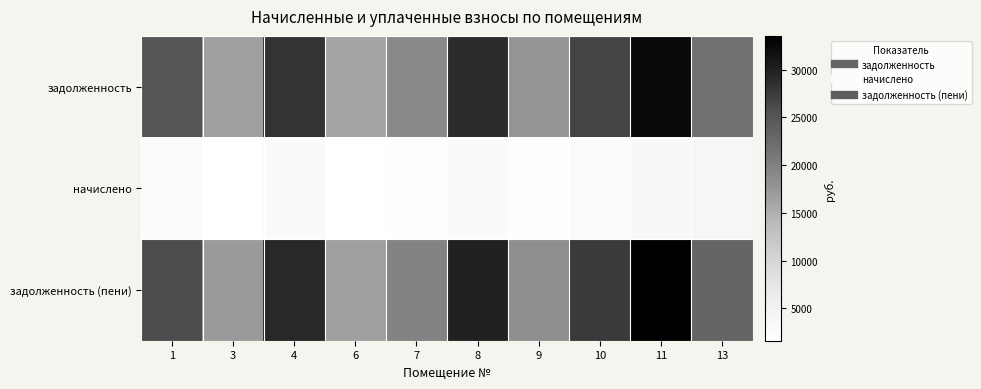

Reading right to left, extract all data points from this chart.

задолженность: 13=21788.8	11=32464.9	10=26742.0	9=17649.7	8=28881.4	7=19040.2	6=16045.2	4=28239.5	3=16580.0	1=25137.5
начислено: 13=3937.4	11=3234.1	10=2664.0	9=1758.2	8=2877.1	7=1896.8	6=1598.4	4=2813.2	3=1651.7	1=2504.2
задолженность (пени): 13=23101.3	11=33542.9	10=27630.0	9=18235.8	8=29840.4	7=19672.5	6=16578.0	4=29177.2	3=17130.6	1=25972.2